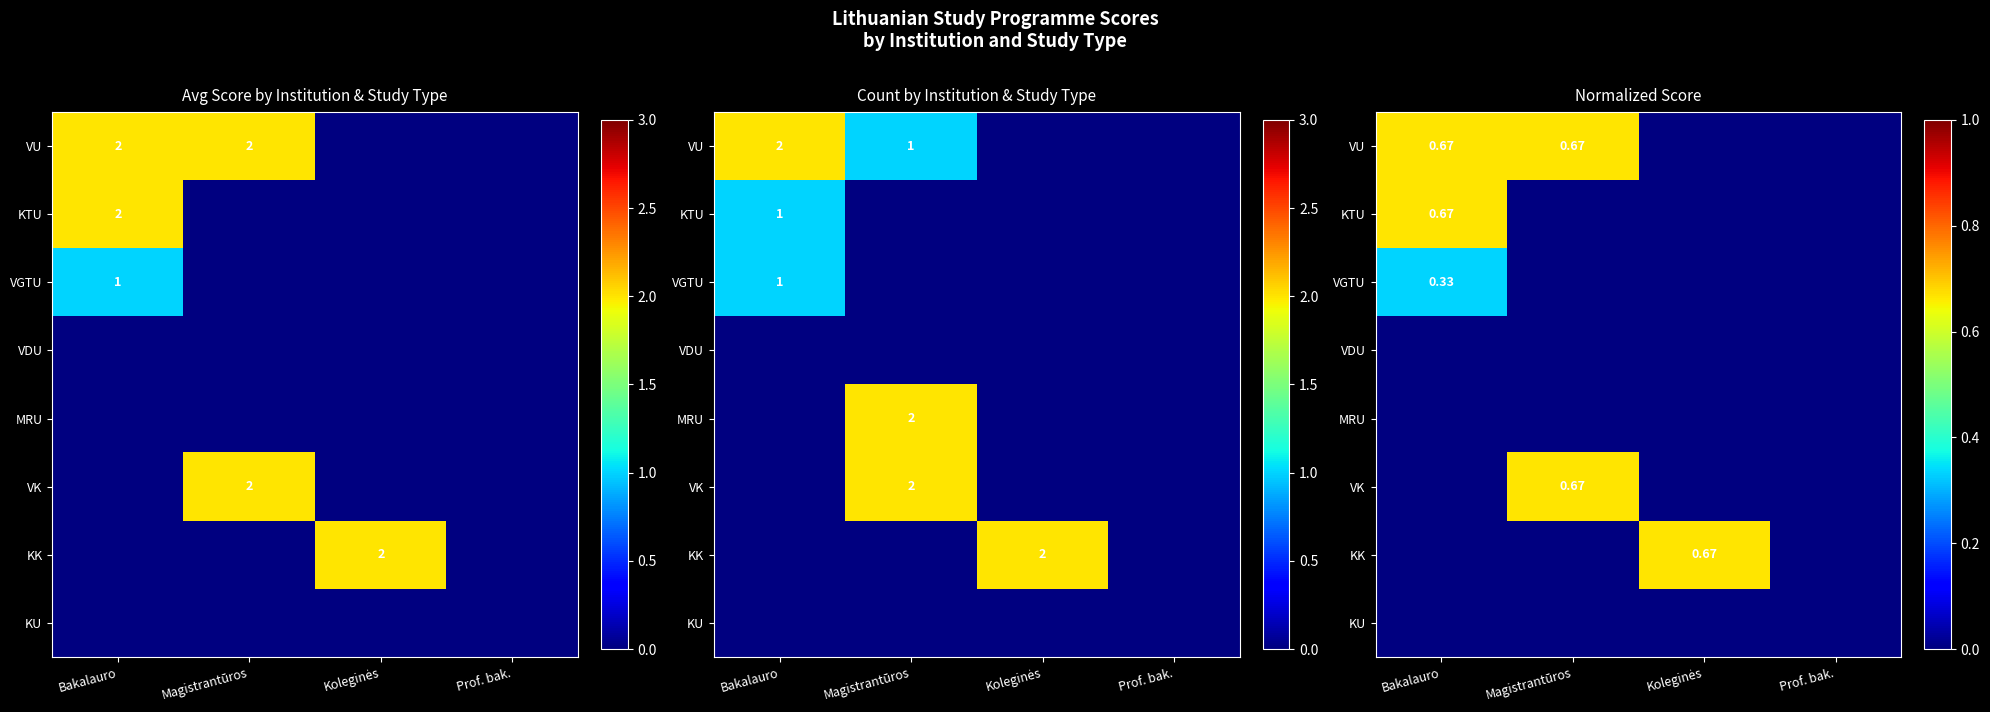

Which series changed the most between Koleginės and Prof. bak.?

KK